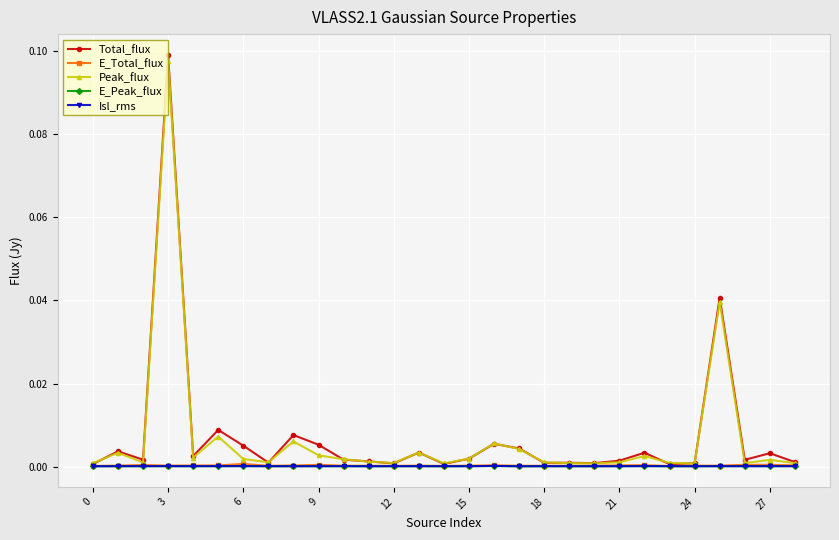

True or false: Peak_flux has more than 0 points higher than both neighbors.

True